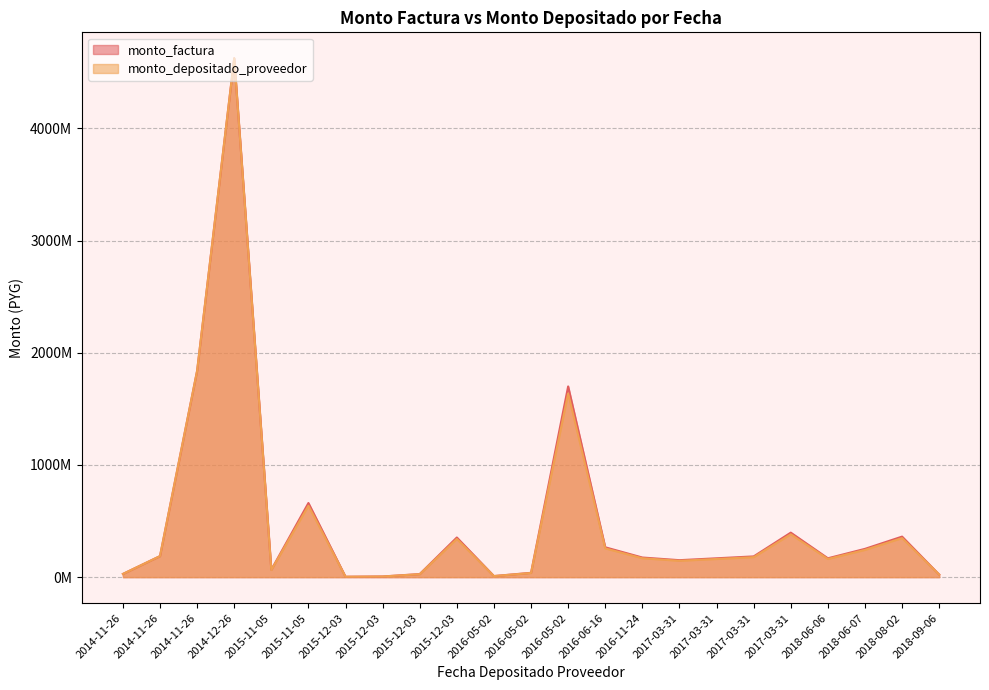

Which label corresponds to the largest value in the chart?

2014-12-26